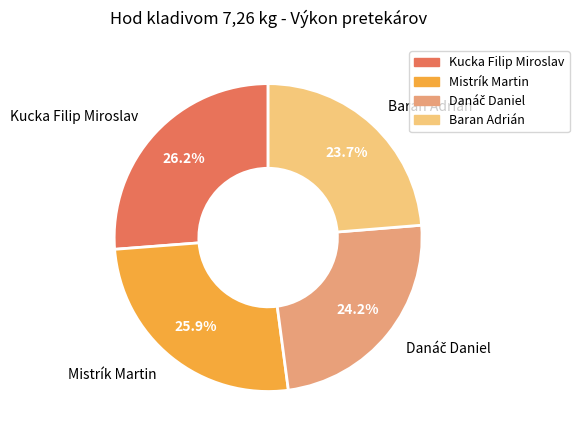

Count the number of slices in the pie.

4